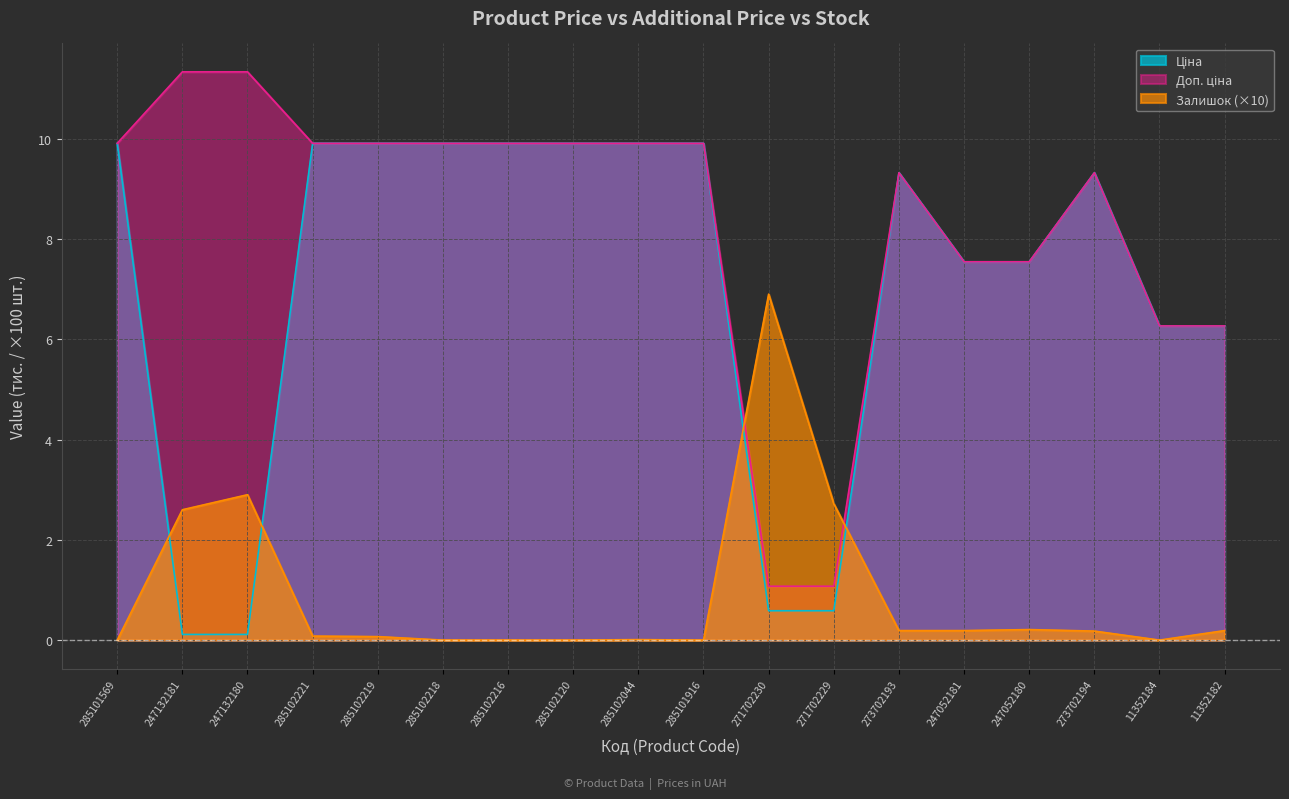

What is the sum of the Залишок values at 271702229 and 247052181?

2.9